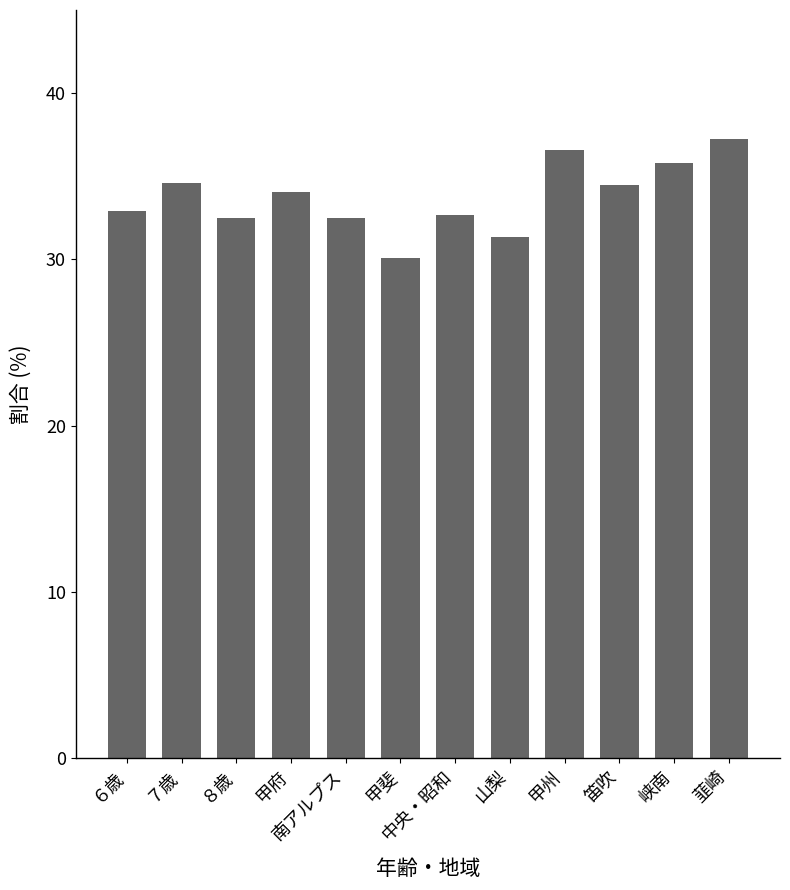

At which category does the chart reach its minimum across all series?

甲斐